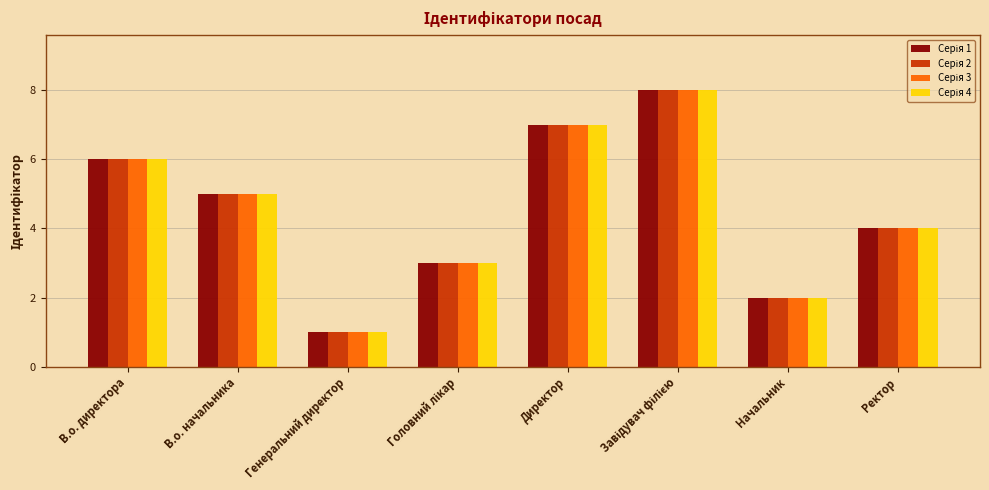

What is the total value across all series at В.о. начальника?

20